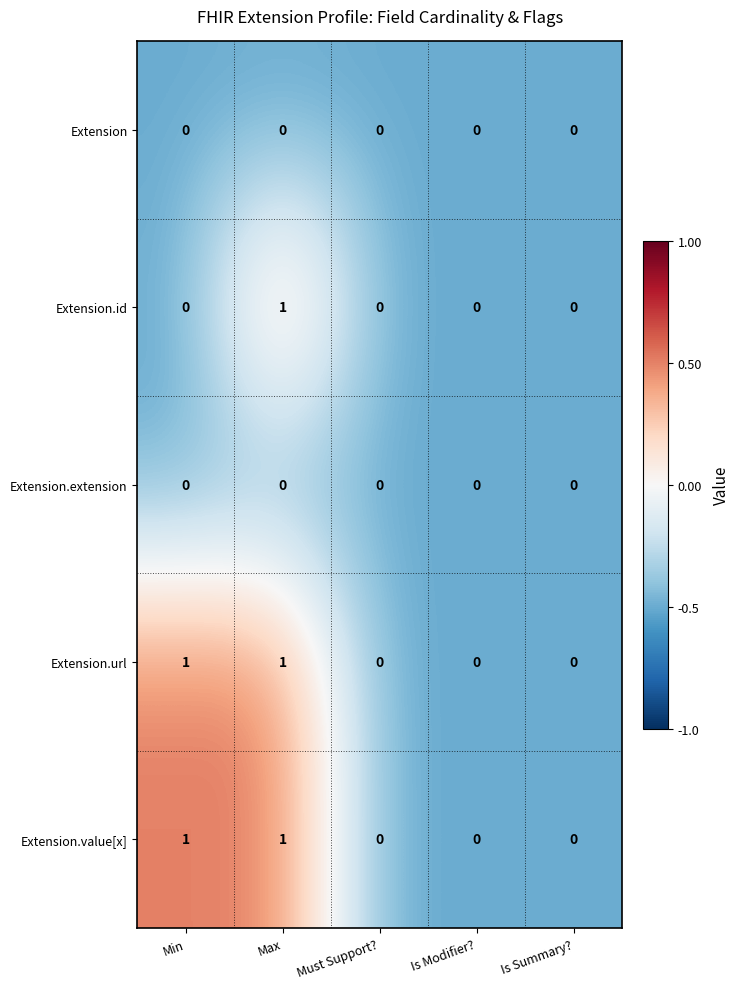

What is the total value across all series at Max?

3